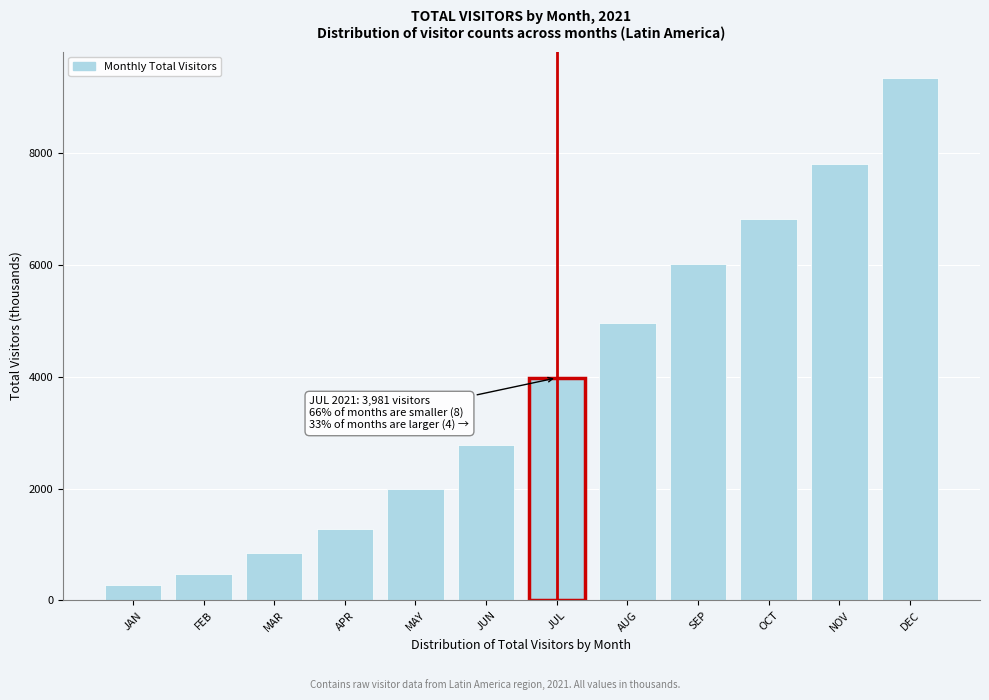

Reading right to left, list all the values displayed in this chart.

DEC=9347.7	NOV=7799.5	OCT=6825.9	SEP=6024.5	AUG=4969.2	JUL=3981.1	JUN=2780.8	MAY=1988.4	APR=1277.4	MAR=841.7	FEB=475.8	JAN=281.5